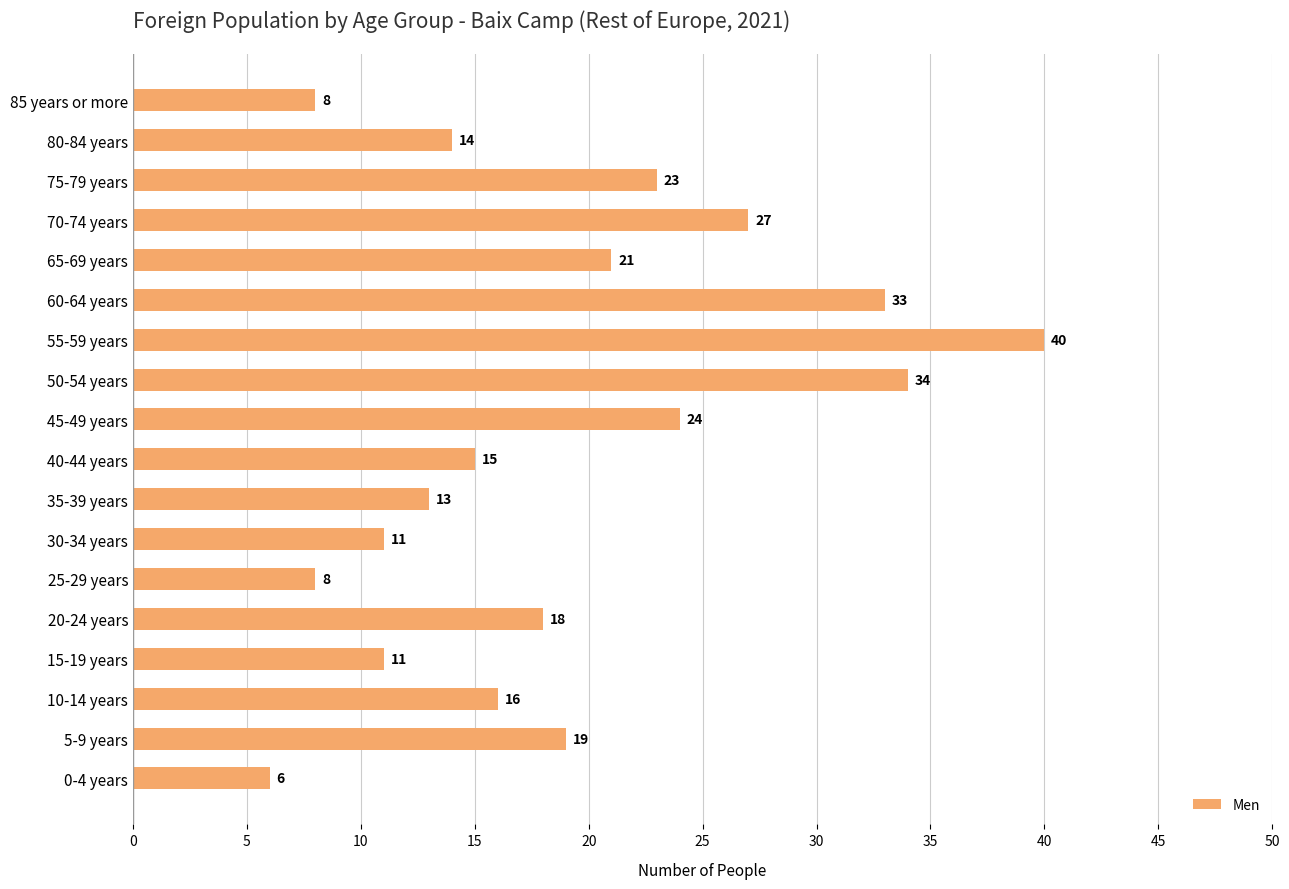

What is the maximum value shown in the chart?

40